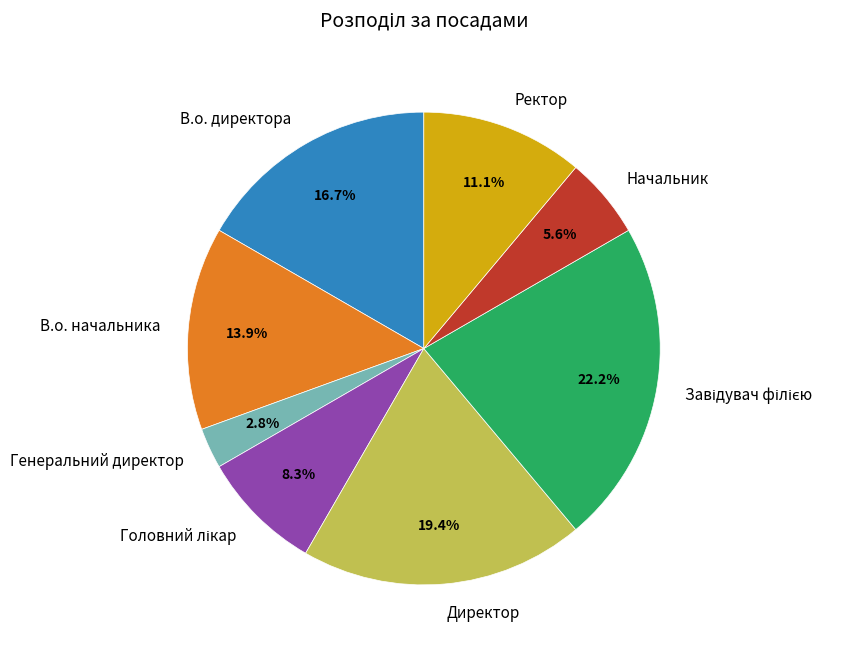

Is there any slice that represents more than half of the pie?

No